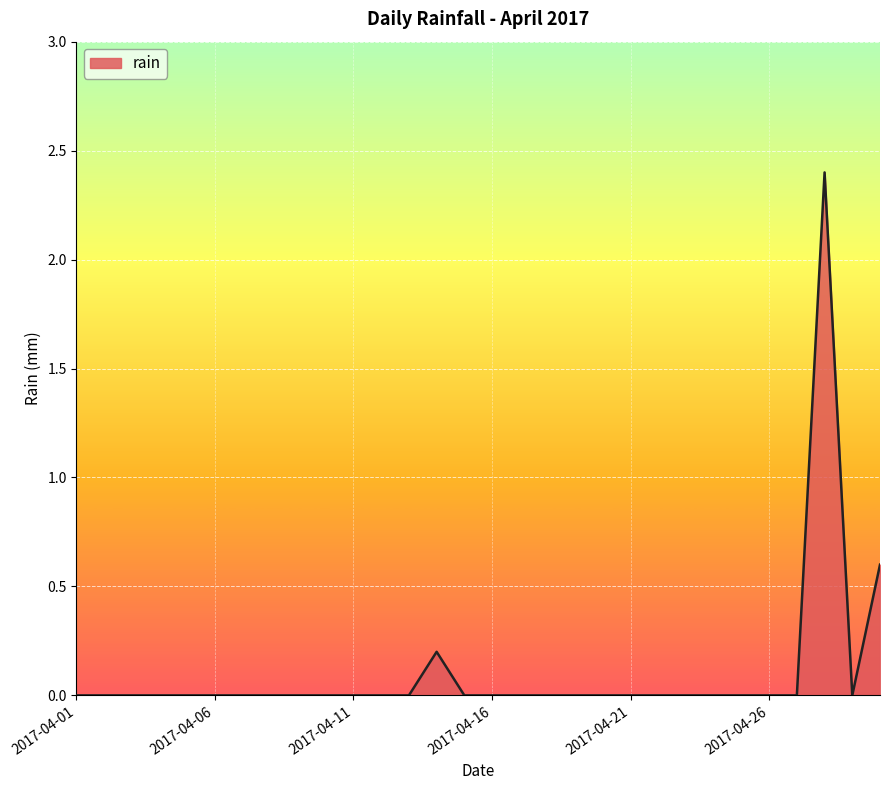

What is the difference between the maximum and minimum values?

2.4